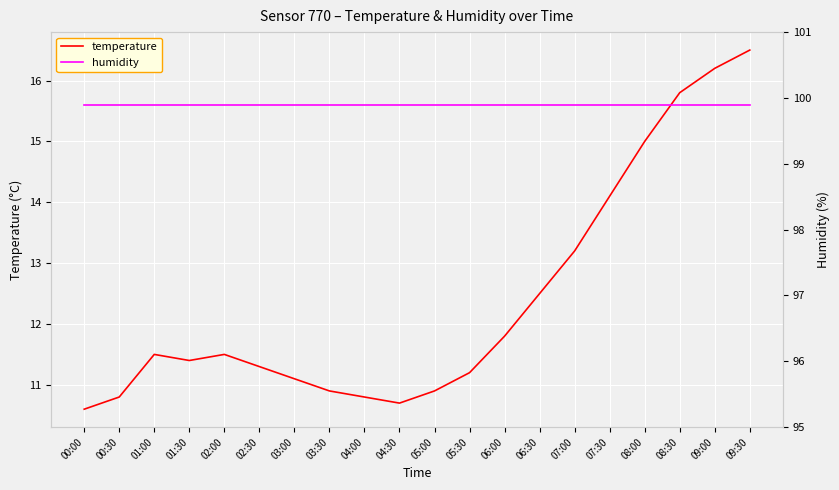

What is the lowest value of the temperature series?

10.6